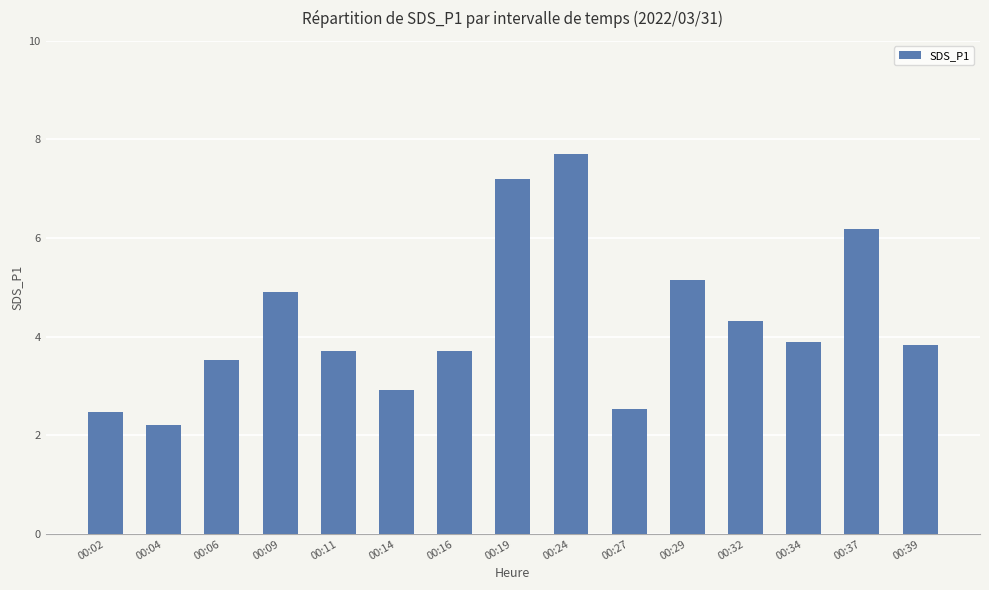

The chart shows a value of 0.5 at 00:04. True or false?

False